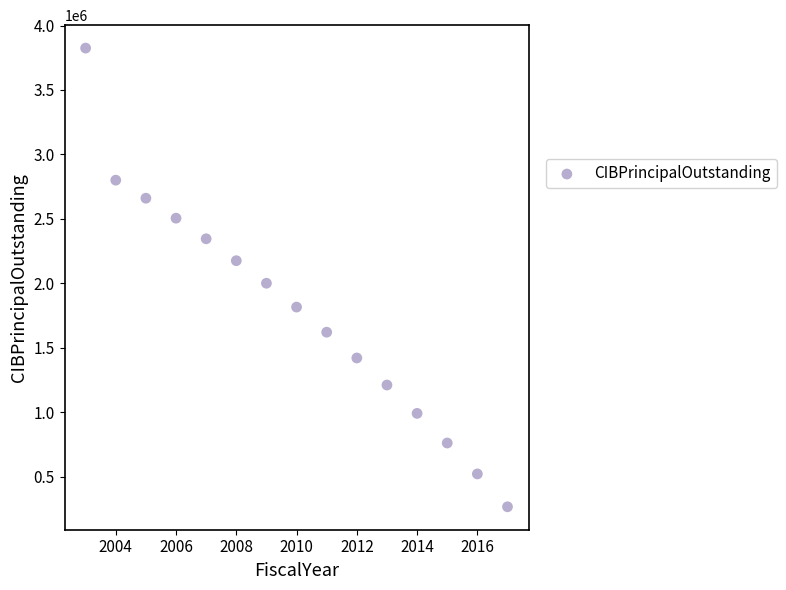

What is the range of X values (max minus min)?

14